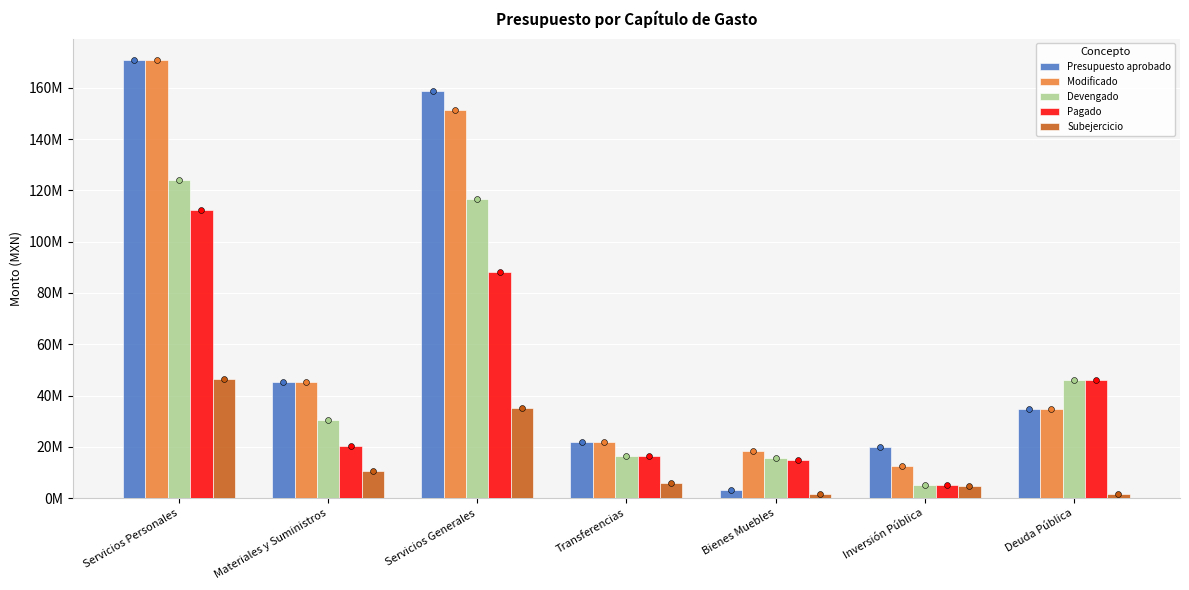

Which series reaches the maximum Y coordinate?

Presupuesto aprobado